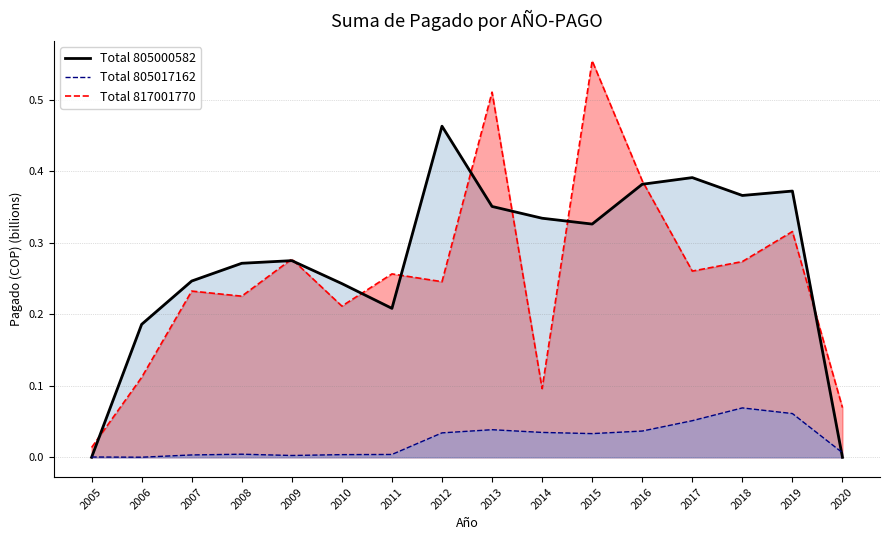

Which series has the widest spread of values?

Total 817001770